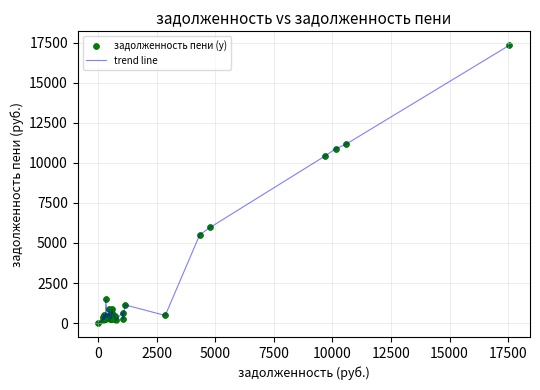

What is the greatest value displayed?

17338.5